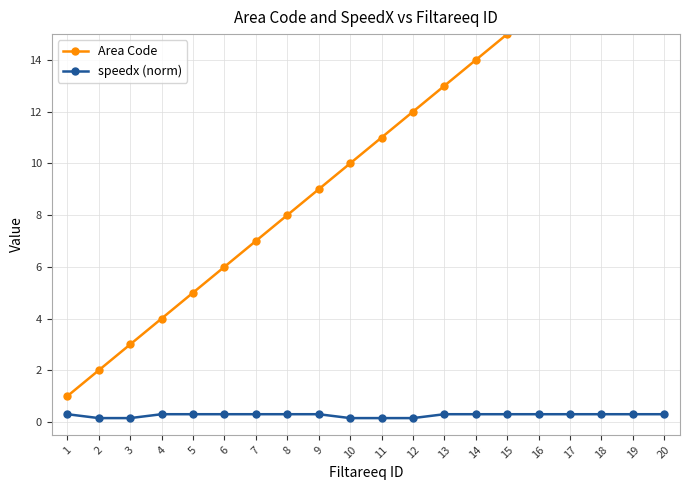

What is the value of the speedx (norm) point at the 11th from the left?

0.1